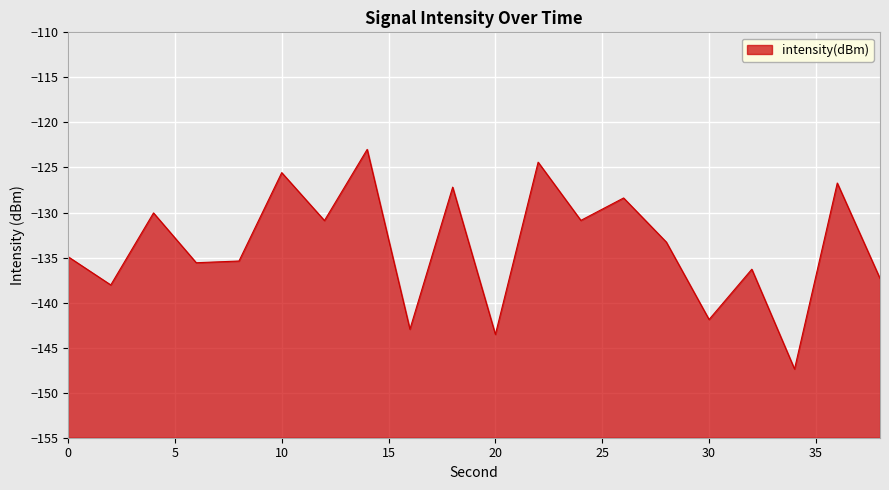

At which category does the data reach its first local valley?

2